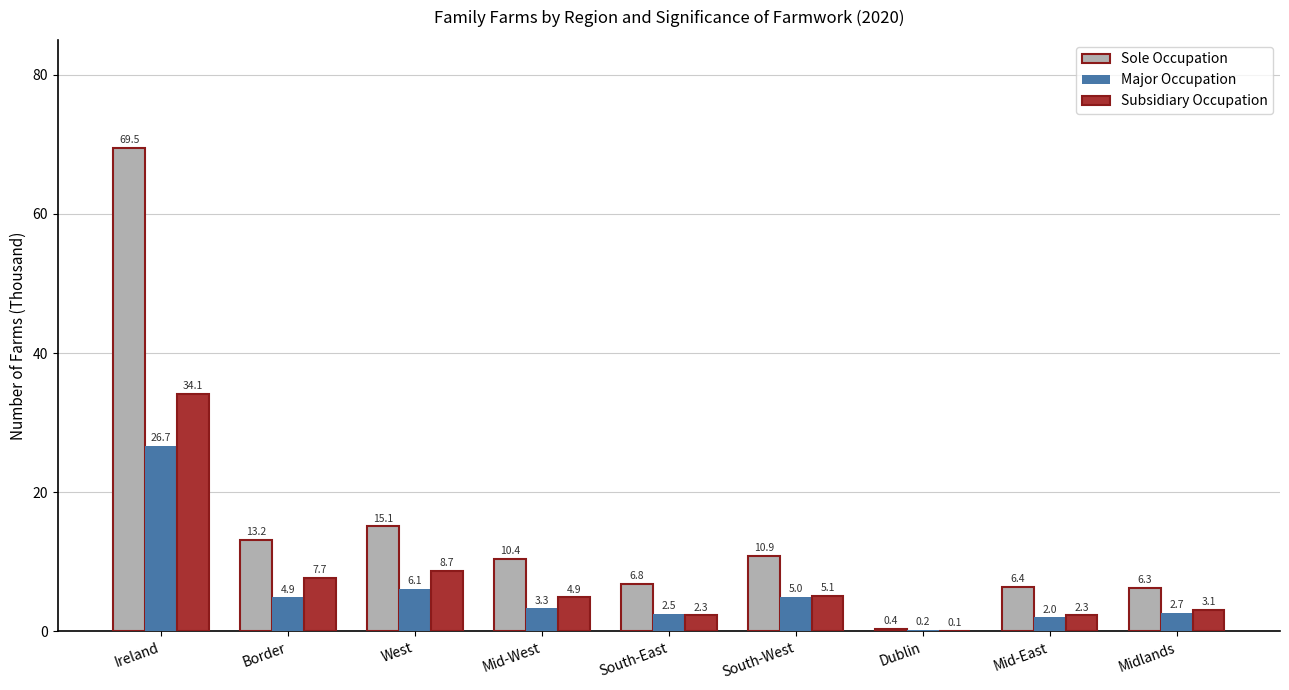

Which series changed the most between Ireland and South-West?

Sole Occupation